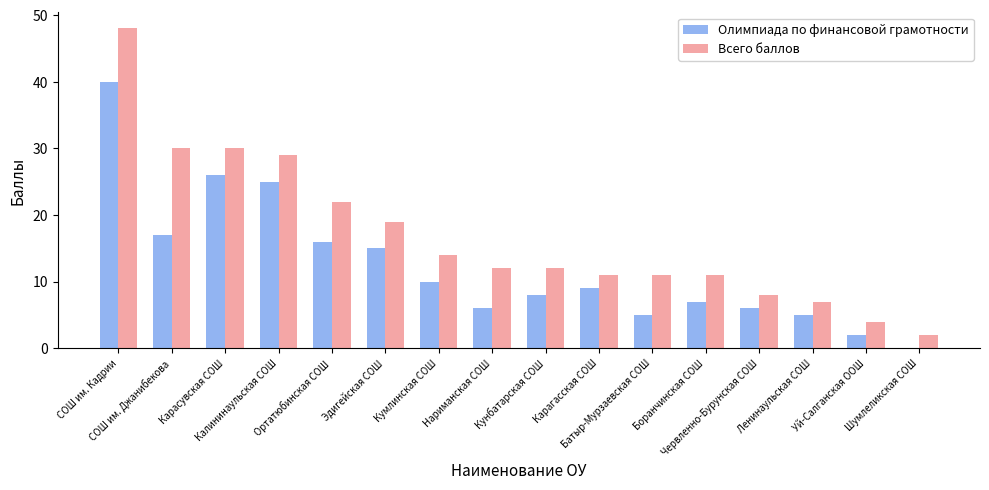

At which category is the sum across all series the highest?

СОШ им. Кадрии